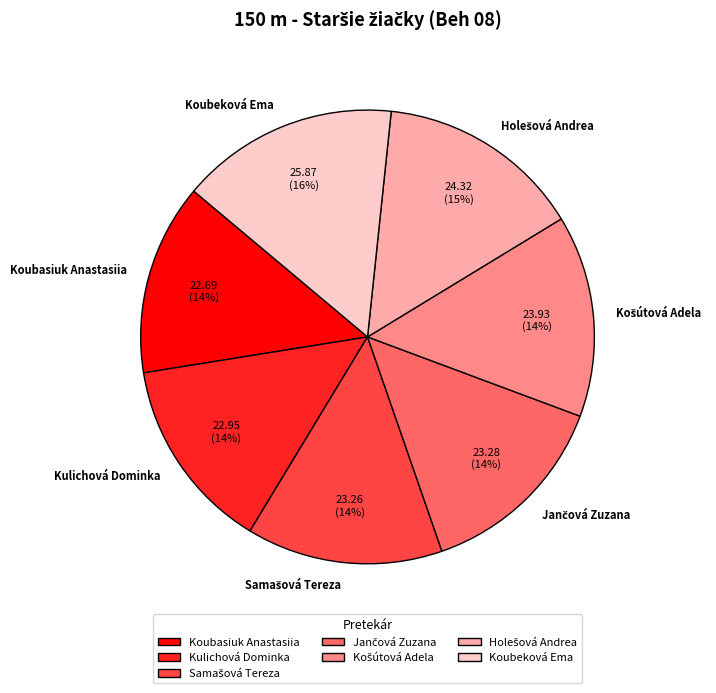

Does Koubasiuk Anastasiia represent more than half of the total?

No